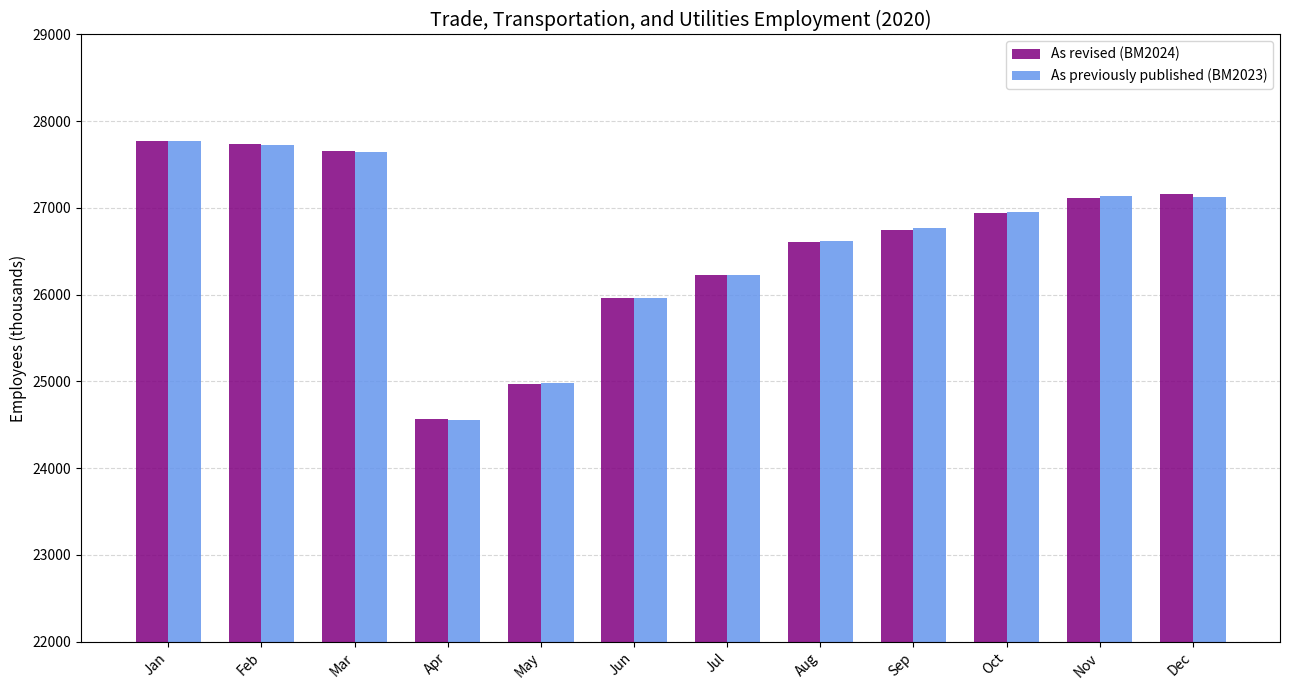

The value of As revised (BM2024) at Dec is 39528. True or false?

False